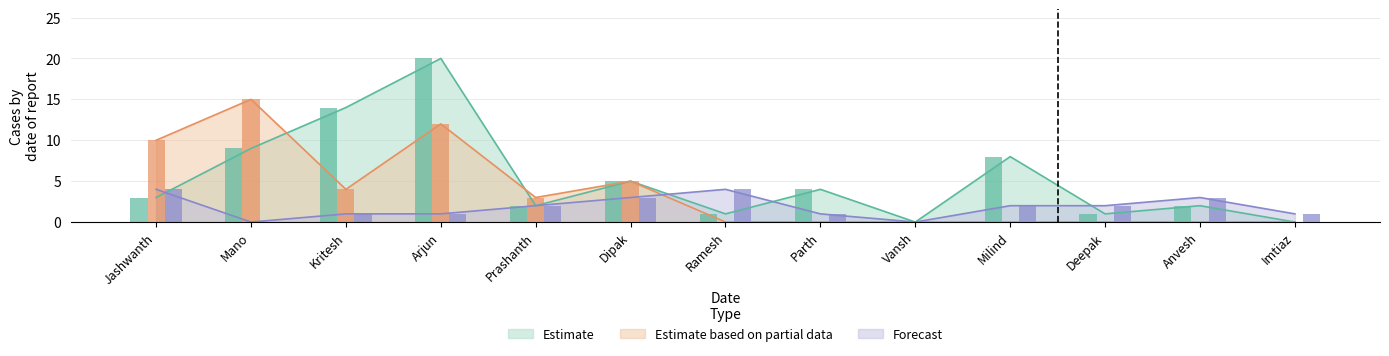

How many values in the Estimate series are below 3?

6